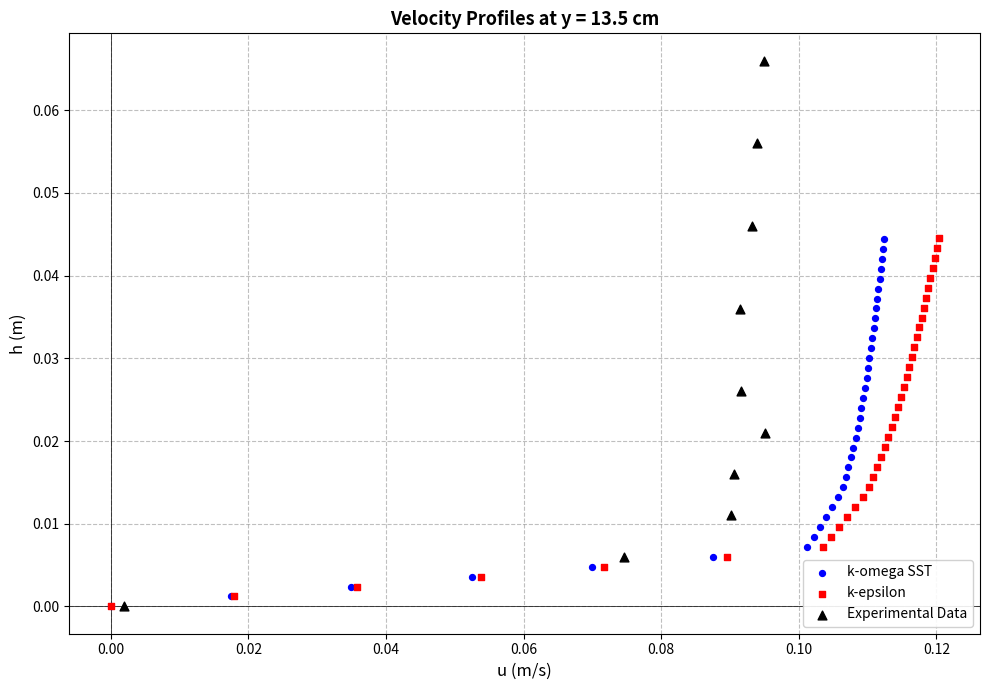

Which series contains the highest Y value?

Experimental Data